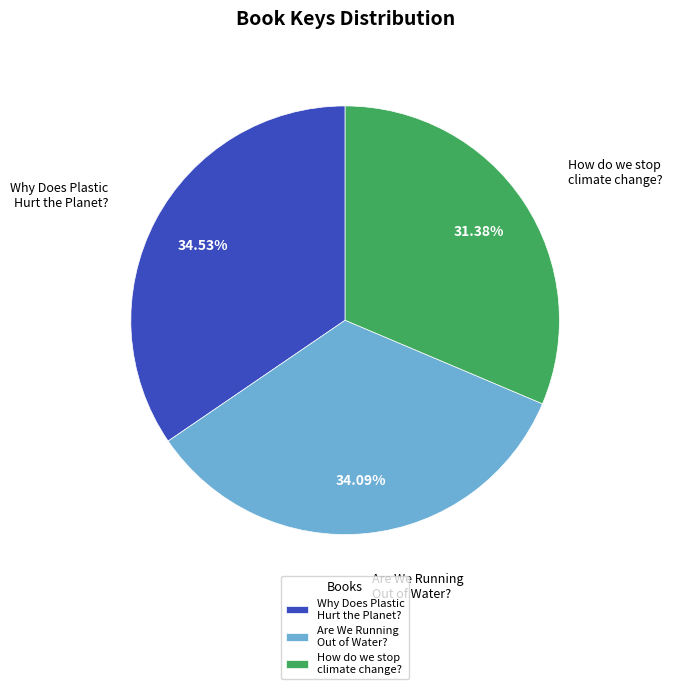

The Why Does Plastic Hurt the Planet? slice represents 49% of the pie. True or false?

False